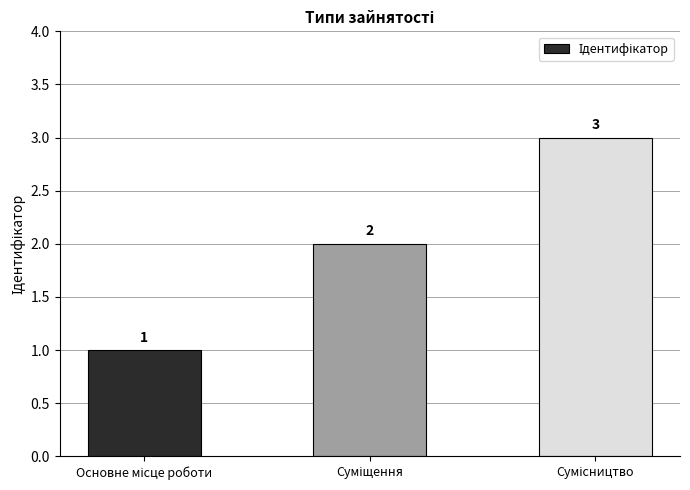

What is the value of the 1st bar from the left?

1